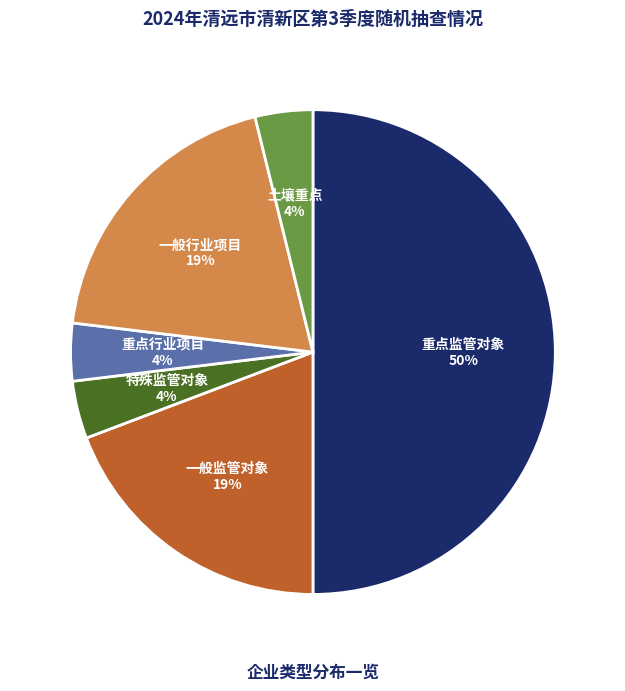

How many segments does this pie chart have?

6